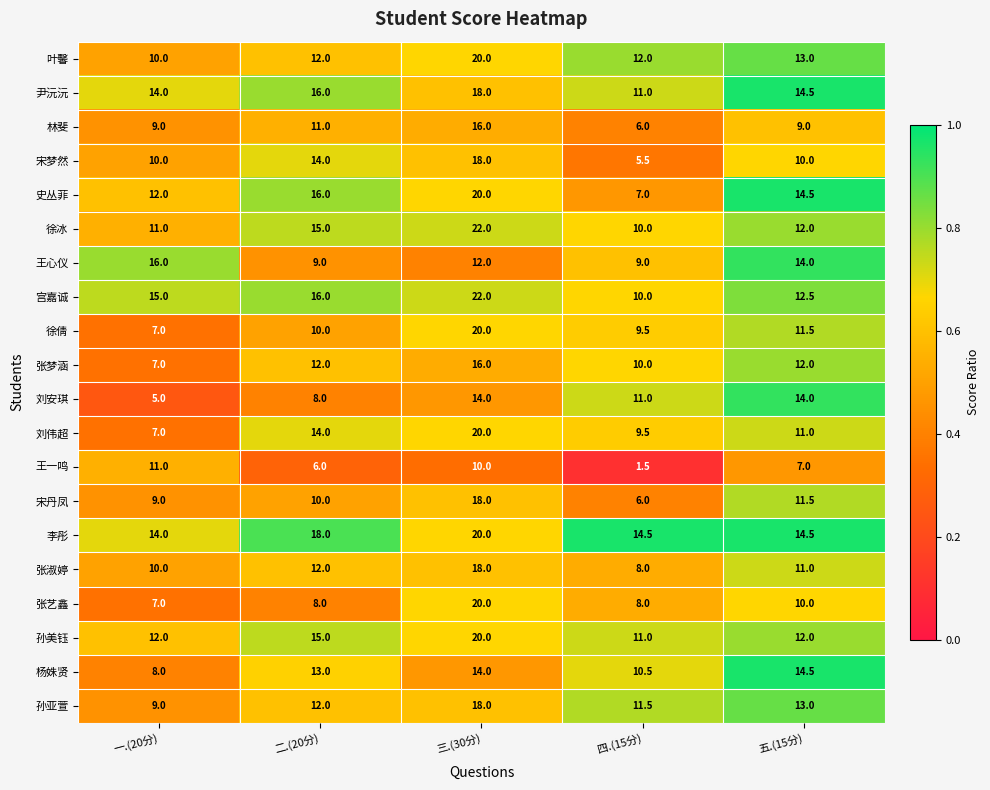

Where does the 王一鸣 series first go above 7?

一.(20分)